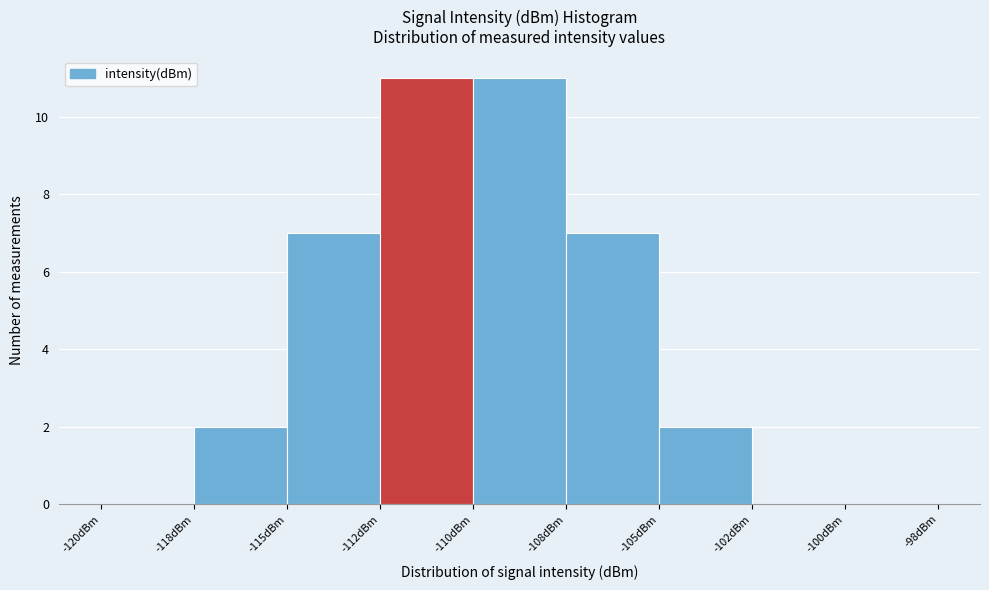

Reading left to right, what are all the values shown in this chart?

-120dBm=0	-118dBm=2	-115dBm=7	-112dBm=11	-110dBm=11	-108dBm=7	-105dBm=2	-102dBm=0	-100dBm=0